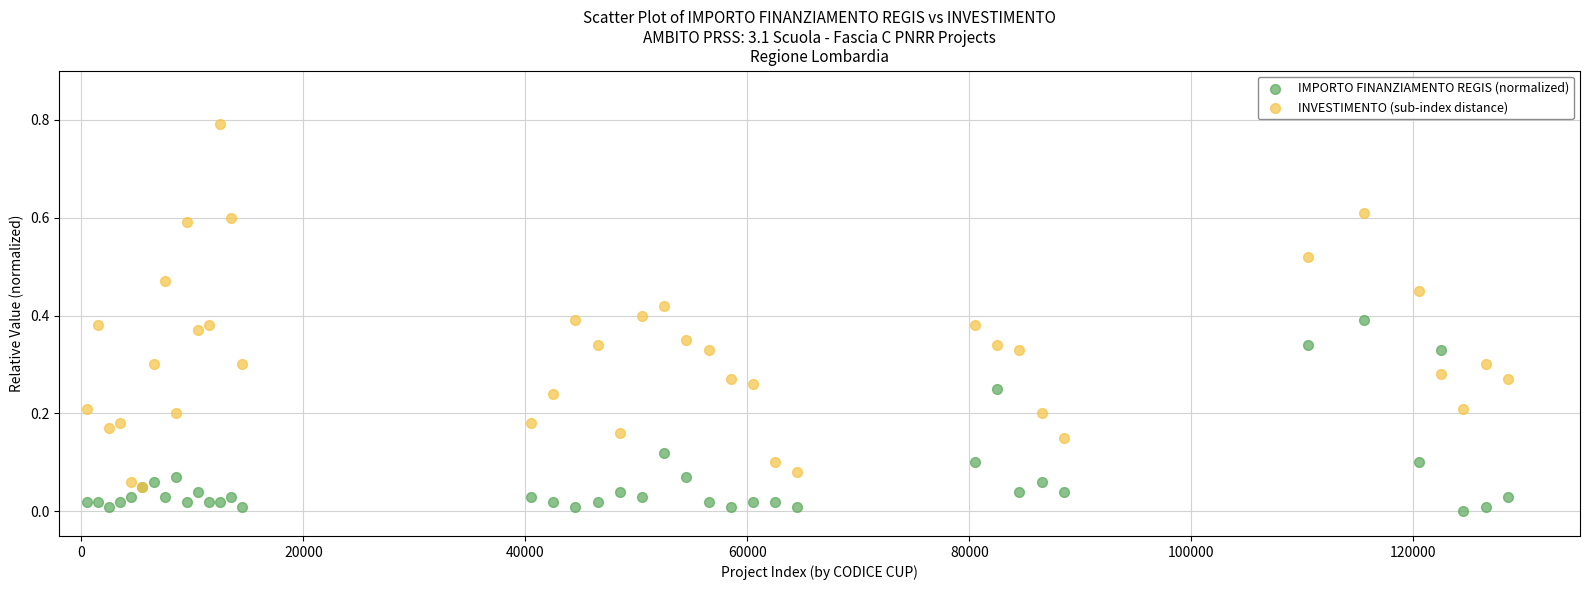

Which series reaches the maximum Y coordinate?

INVESTIMENTO (sub-index distance)